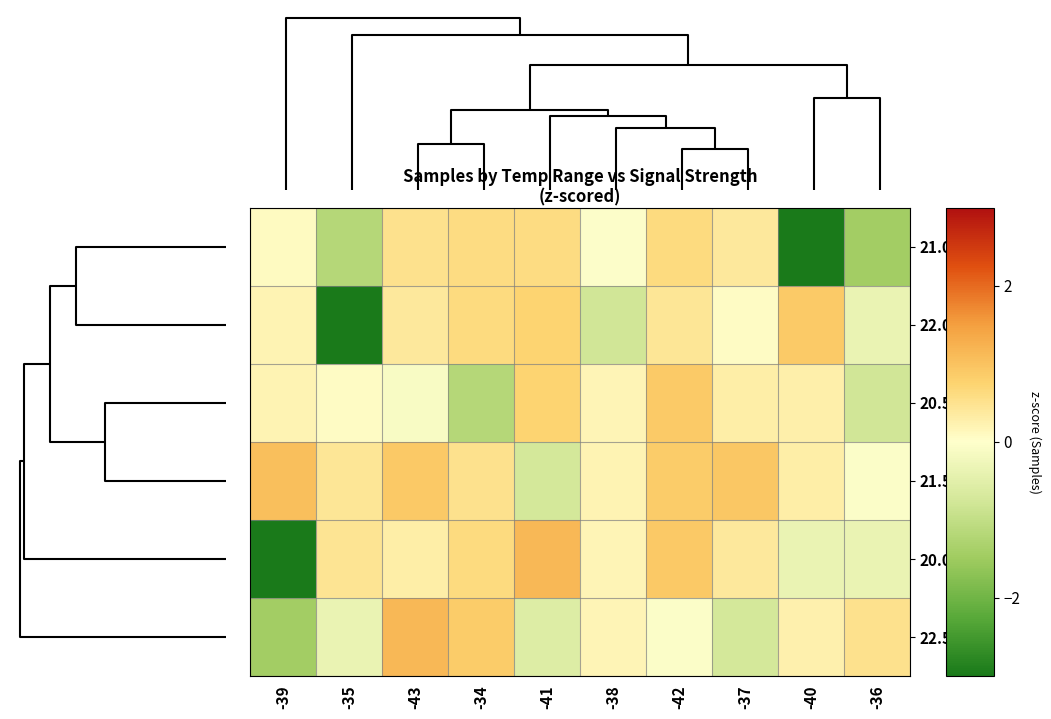

Reading right to left, what are all the values shown in this chart?

21.0-21.5: -36=-1.4	-40=-3.3	-37=0.4	-42=0.6	-38=-0.0	-41=0.6	-34=0.6	-43=0.5	-35=-1.2	-39=0.1
22.0-22.5: -36=-0.4	-40=0.9	-37=0.1	-42=0.4	-38=-0.8	-41=0.7	-34=0.6	-43=0.4	-35=-3.5	-39=0.2
20.5-21.0: -36=-0.8	-40=0.3	-37=0.3	-42=0.9	-38=0.2	-41=0.7	-34=-1.2	-43=-0.1	-35=0.1	-39=0.2
21.5-22.0: -36=-0.1	-40=0.3	-37=0.9	-42=0.9	-38=0.2	-41=-0.7	-34=0.5	-43=0.9	-35=0.4	-39=1.0
20.0-20.5: -36=-0.4	-40=-0.4	-37=0.4	-42=0.9	-38=0.2	-41=1.1	-34=0.6	-43=0.3	-35=0.4	-39=-3.5
22.5-23.0: -36=0.5	-40=0.2	-37=-0.7	-42=-0.1	-38=0.2	-41=-0.6	-34=0.9	-43=1.1	-35=-0.4	-39=-1.4